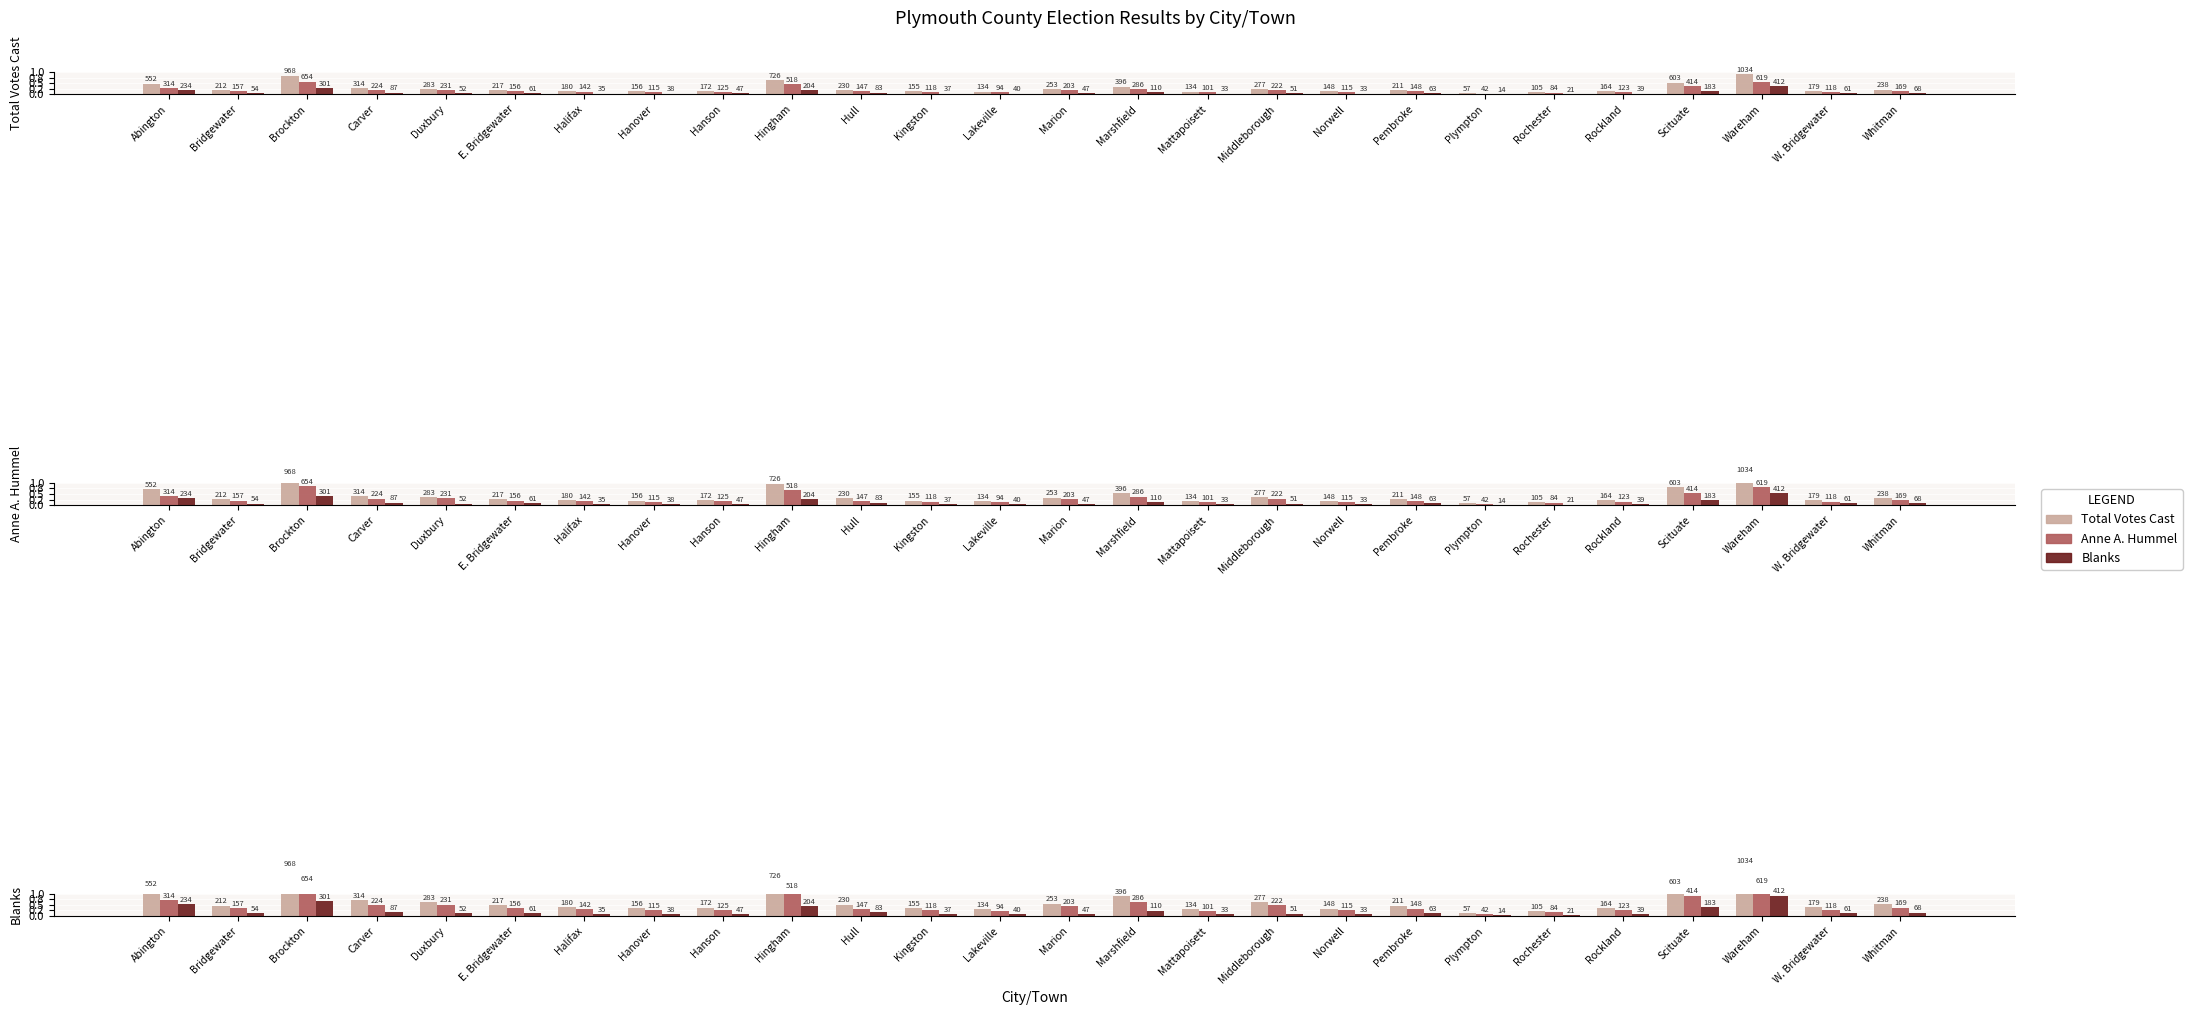

Is it true that Blanks equals 54 at Bridgewater?

True